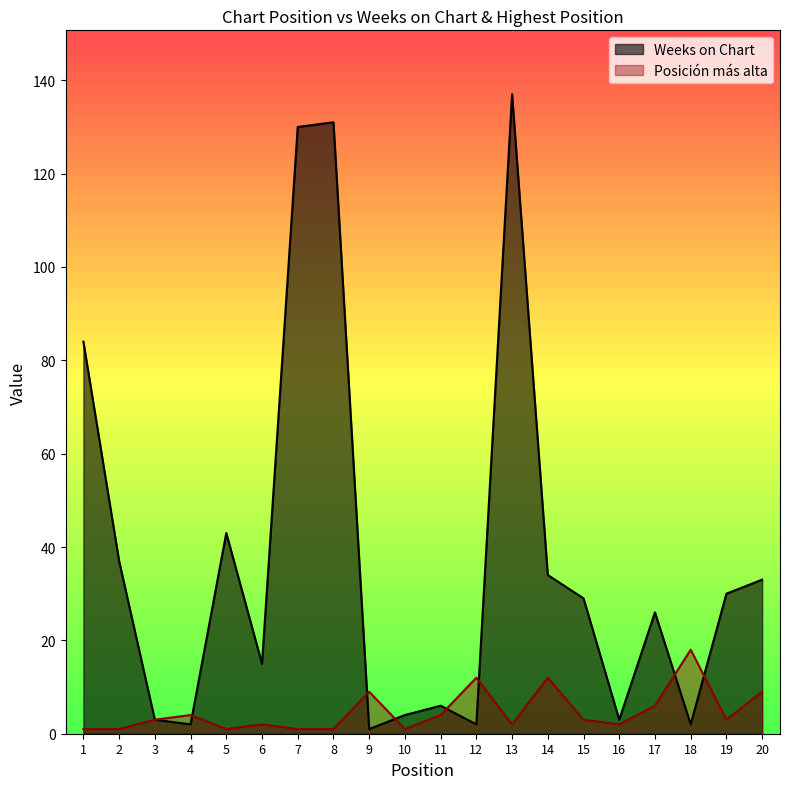

How many lines are shown in the chart?

2